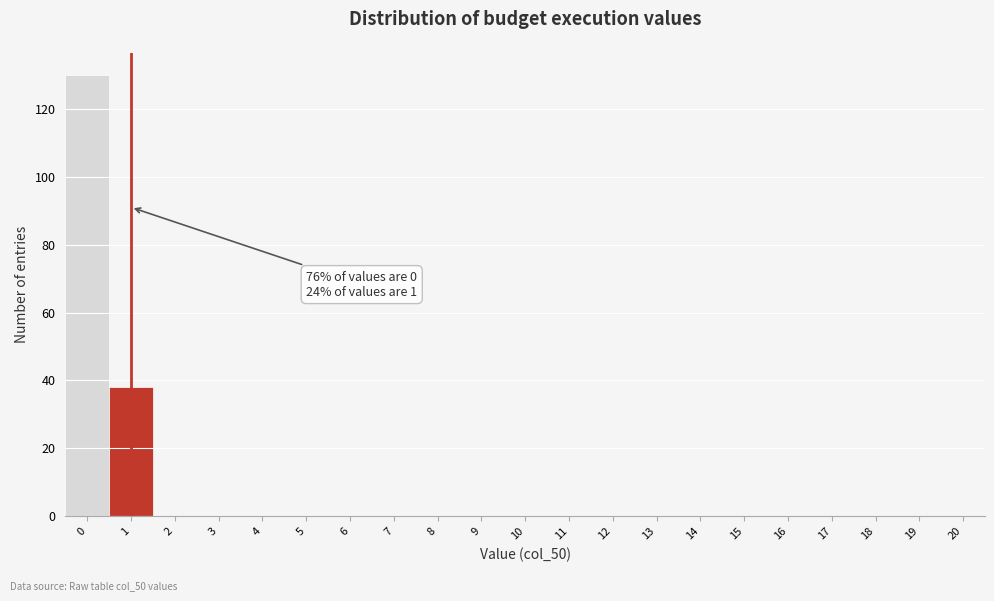

Which range on the x-axis has the tallest bar?

-0.5 to 0.5